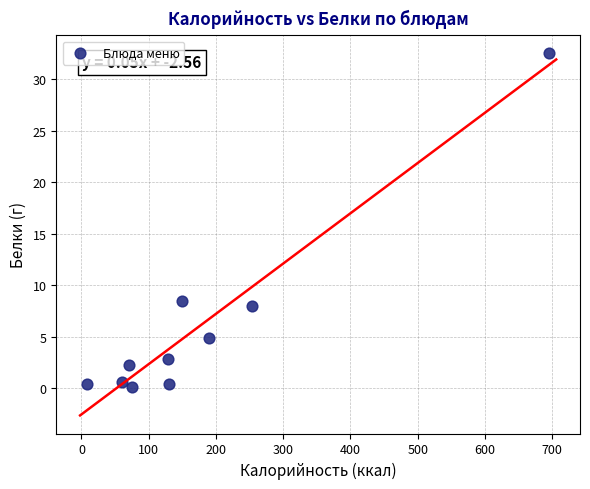

What is the range of X values (max minus min)?

688.0